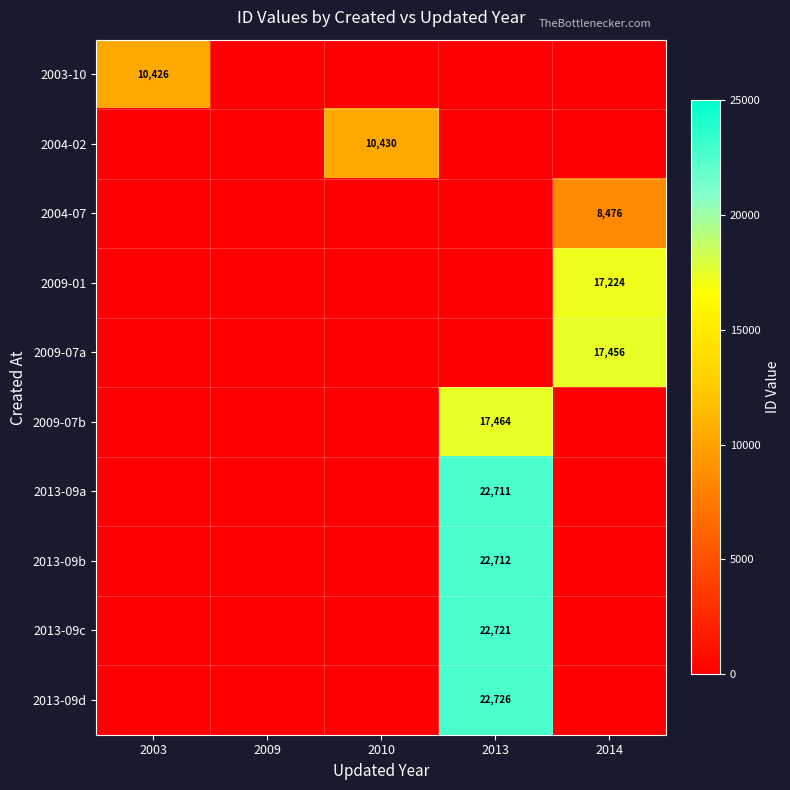

What is the total value across all series at 2013?

108334